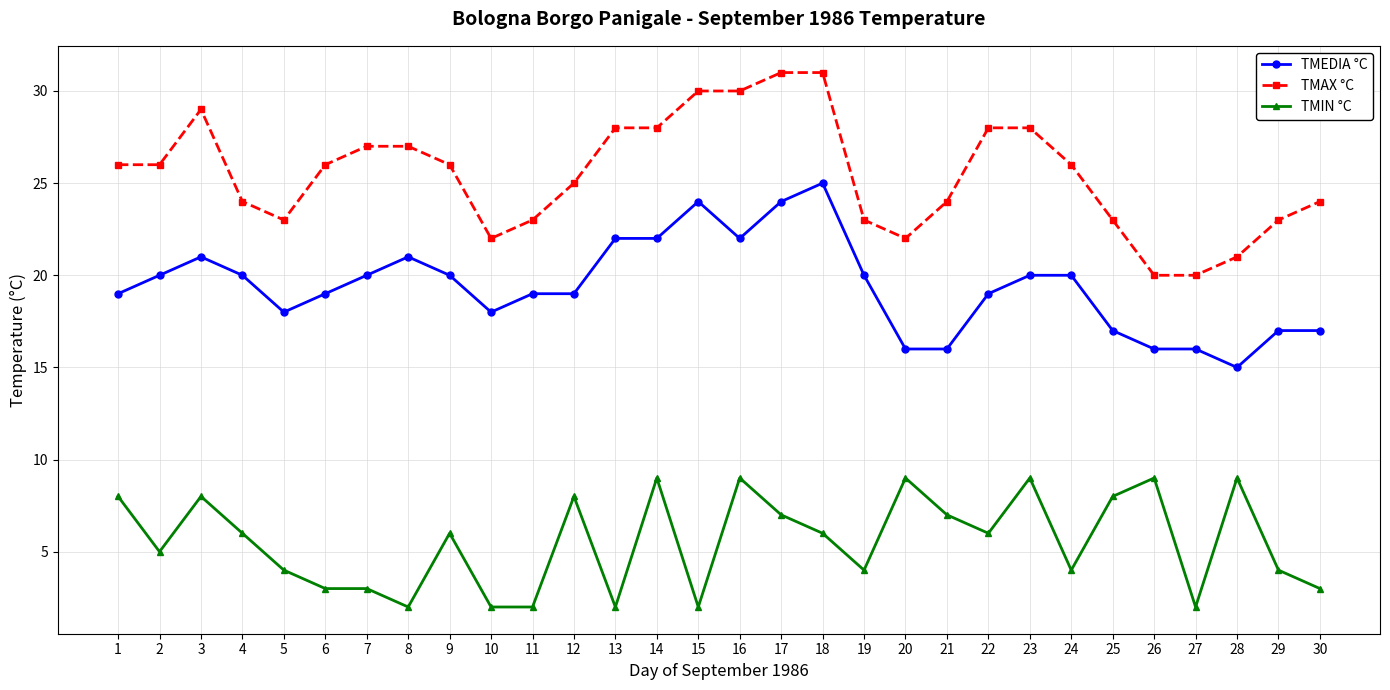

How many TMIN °C values are between 3 and 8?

18